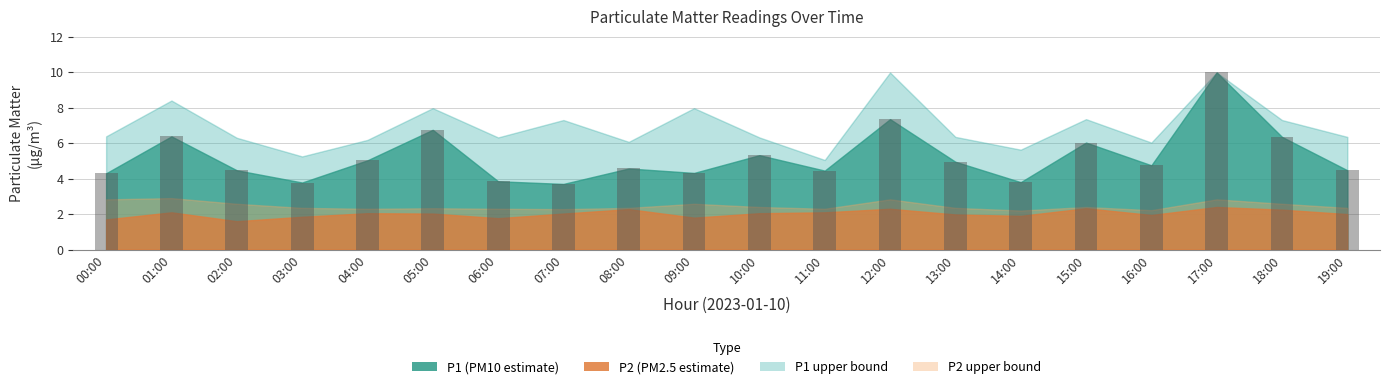

How many data points are less than 4?

4